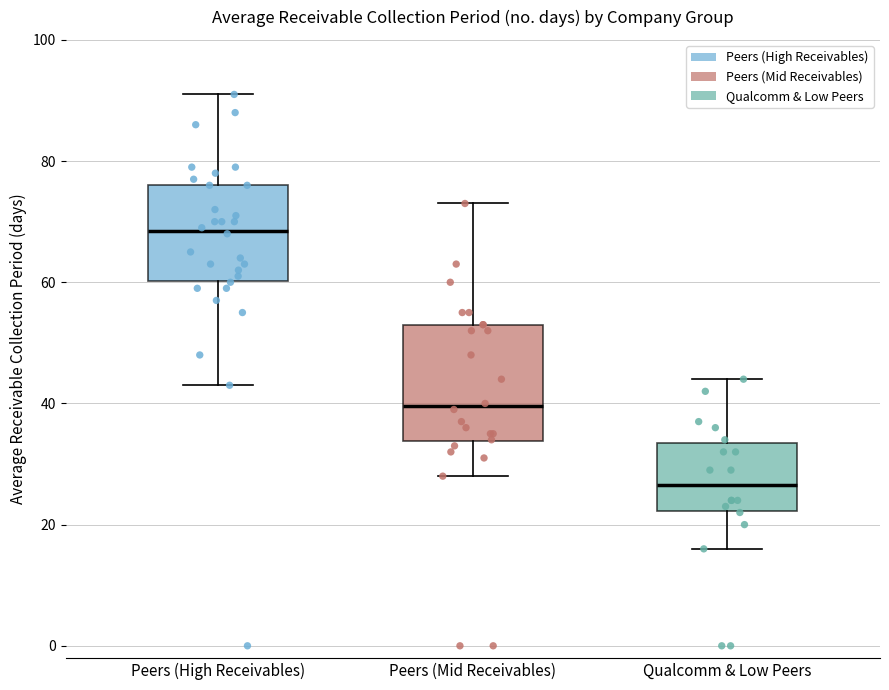

Reading left to right, read every box against the y-axis: the position of its median line, the range the box covers, and the ends of its whiskers. The values are not printed on the chart, so give them approximately, as read against the axis.

Peers (High Receivables): median 68, box 60 to 76, whiskers 44 to 92
Peers (Mid Receivables): median 40, box 34 to 54, whiskers 28 to 74
Qualcomm & Low Peers: median 26, box 22 to 34, whiskers 16 to 44